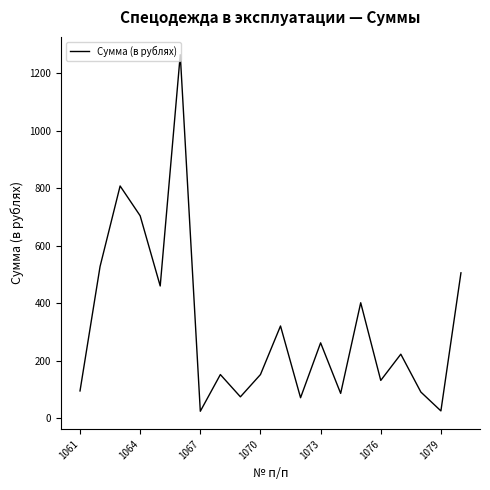

What is the difference between the maximum and minimum values?

1241.1